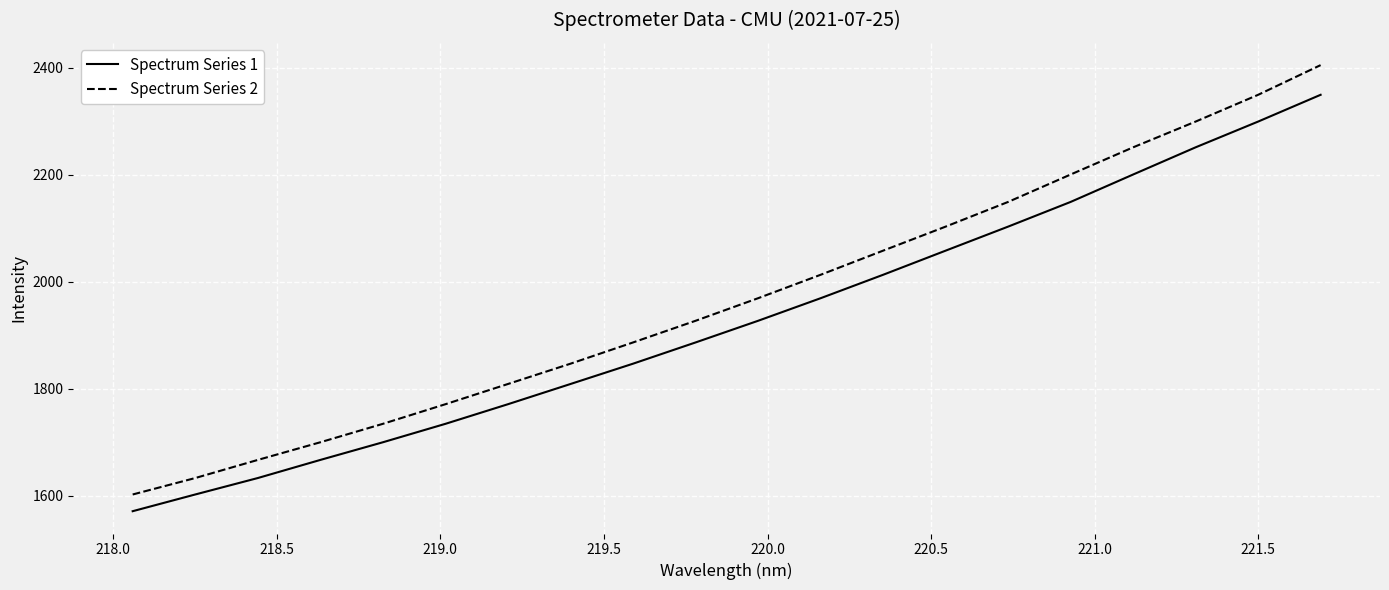

True or false: Spectrum Series 2 and Spectrum Series 1 cross at least once.

False